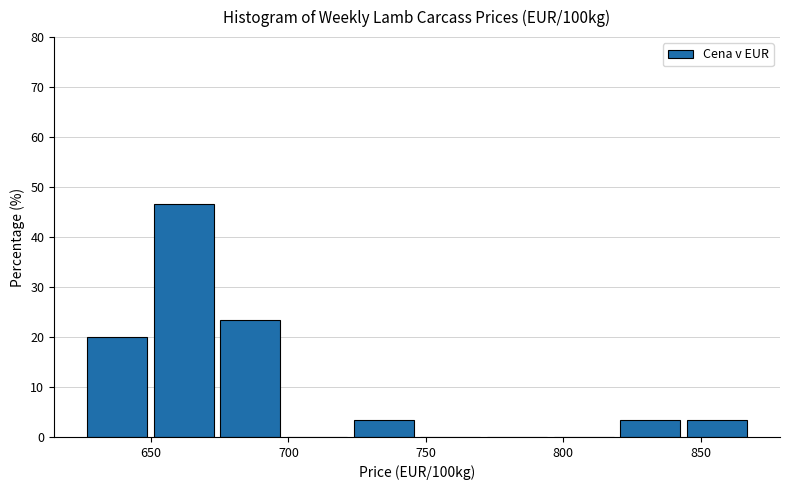

Reading left to right, list every bar in this chart as the range it spans on the x-axis followed by its height. Neither the bar edges nor the heights are printed on the chart, so give them approximately, as read against the axes.

625 to 650: 20
650 to 675: 47
675 to 700: 23
700 to 725: 0
725 to 750: 3
750 to 770: 0
770 to 795: 0
795 to 820: 0
820 to 845: 3
845 to 870: 3